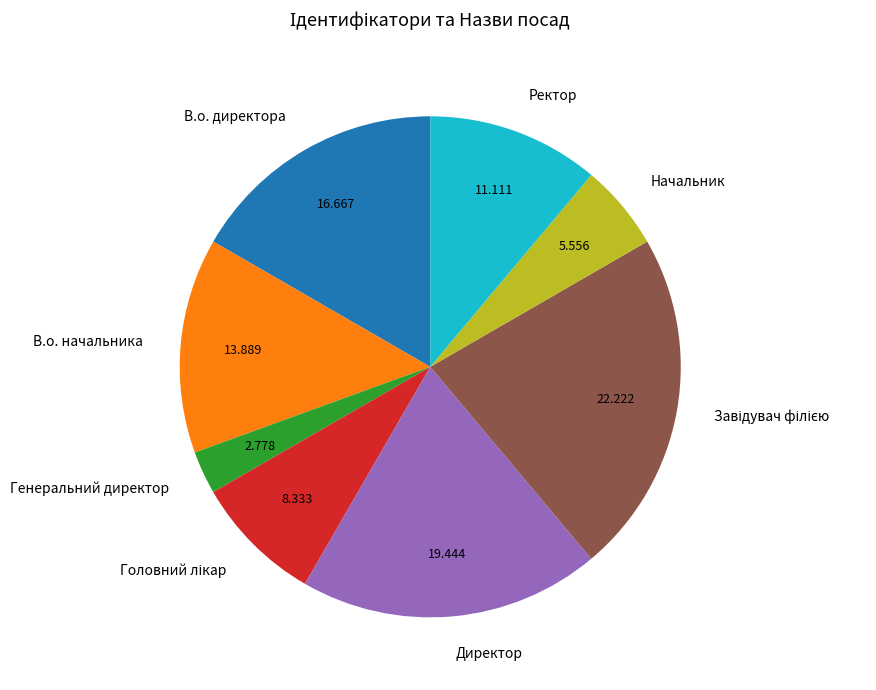

Which slice is the smallest?

Генеральний директор